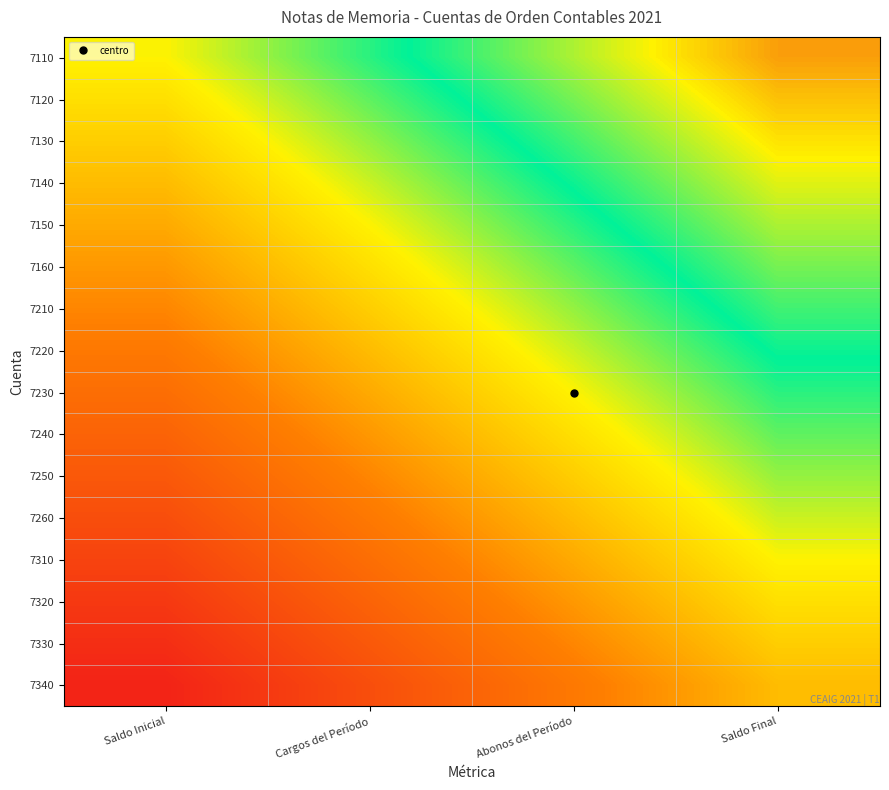

Reading left to right, transcribe all the data shown in this chart.

7110: Saldo Inicial=0.5	Cargos del Período=0.6	Abonos del Período=0.8	Saldo Final=0.9
7120: Saldo Inicial=0.5	Cargos del Período=0.6	Abonos del Período=0.7	Saldo Final=0.8
7130: Saldo Inicial=0.4	Cargos del Período=0.6	Abonos del Período=0.7	Saldo Final=0.8
7140: Saldo Inicial=0.4	Cargos del Período=0.5	Abonos del Período=0.7	Saldo Final=0.8
7150: Saldo Inicial=0.4	Cargos del Período=0.5	Abonos del Período=0.6	Saldo Final=0.8
7160: Saldo Inicial=0.3	Cargos del Período=0.5	Abonos del Período=0.6	Saldo Final=0.7
7210: Saldo Inicial=0.3	Cargos del Período=0.4	Abonos del Período=0.6	Saldo Final=0.7
7220: Saldo Inicial=0.3	Cargos del Período=0.4	Abonos del Período=0.5	Saldo Final=0.7
7230: Saldo Inicial=0.2	Cargos del Período=0.4	Abonos del Período=0.5	Saldo Final=0.6
7240: Saldo Inicial=0.2	Cargos del Período=0.3	Abonos del Período=0.5	Saldo Final=0.6
7250: Saldo Inicial=0.2	Cargos del Período=0.3	Abonos del Período=0.4	Saldo Final=0.6
7260: Saldo Inicial=0.2	Cargos del Período=0.3	Abonos del Período=0.4	Saldo Final=0.5
7310: Saldo Inicial=0.1	Cargos del Período=0.2	Abonos del Período=0.4	Saldo Final=0.5
7320: Saldo Inicial=0.1	Cargos del Período=0.2	Abonos del Período=0.3	Saldo Final=0.5
7330: Saldo Inicial=0.1	Cargos del Período=0.2	Abonos del Período=0.3	Saldo Final=0.4
7340: Saldo Inicial=0.0	Cargos del Período=0.2	Abonos del Período=0.3	Saldo Final=0.4